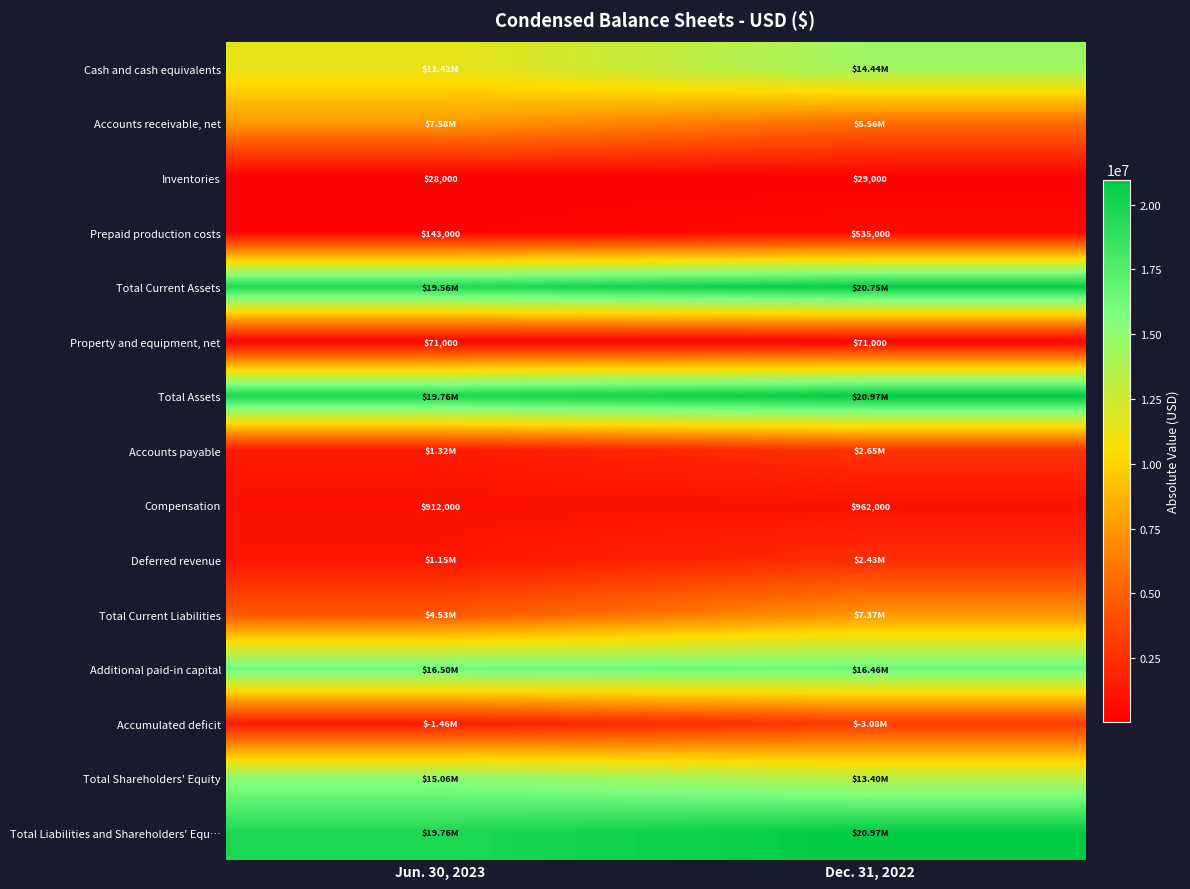

Is it true that Property and equipment, net equals 47573 at Dec. 31, 2022?

False